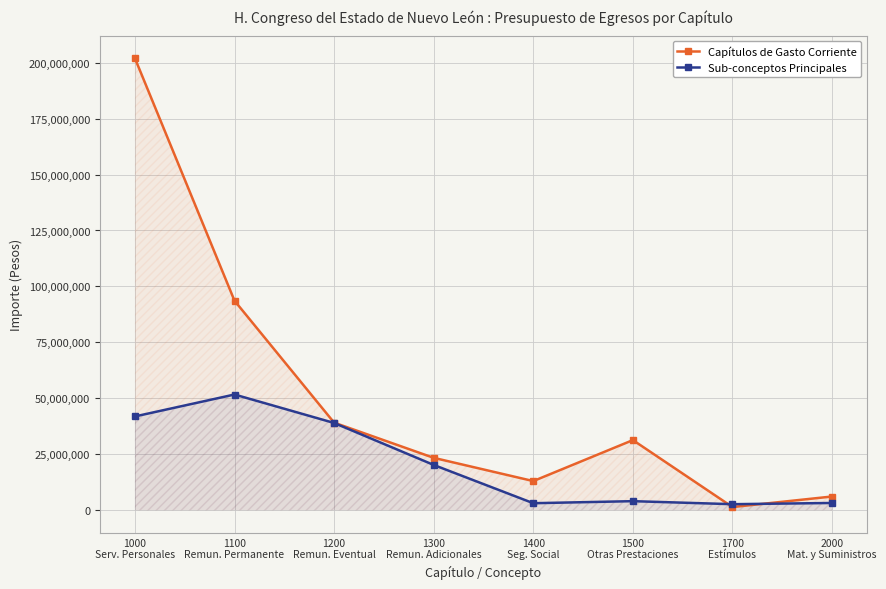

At which category is the sum across all series the highest?

1000
Serv. Personales